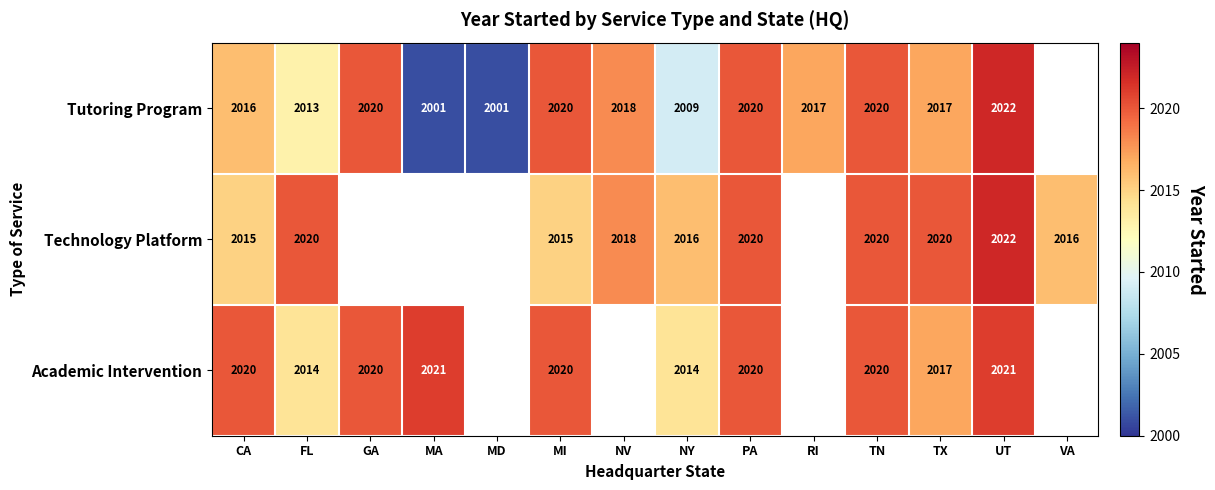

Rank the series at FL from highest to lowest value.

Technology Platform, Academic Intervention, Tutoring Program